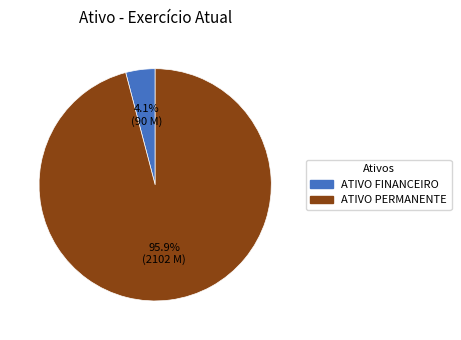

How many slices are in this pie chart?

2